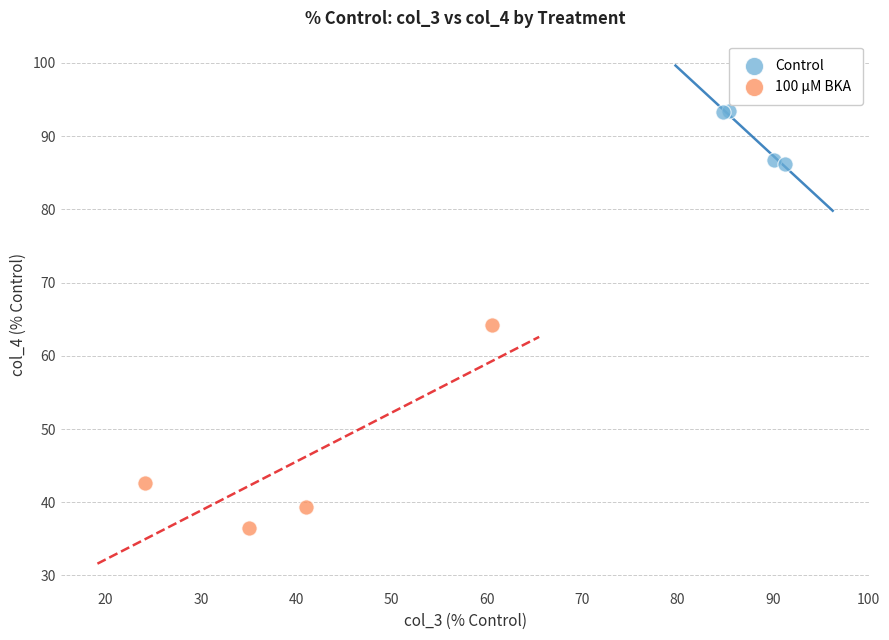

Which series has the largest Y range (max minus min)?

100 µM BKA